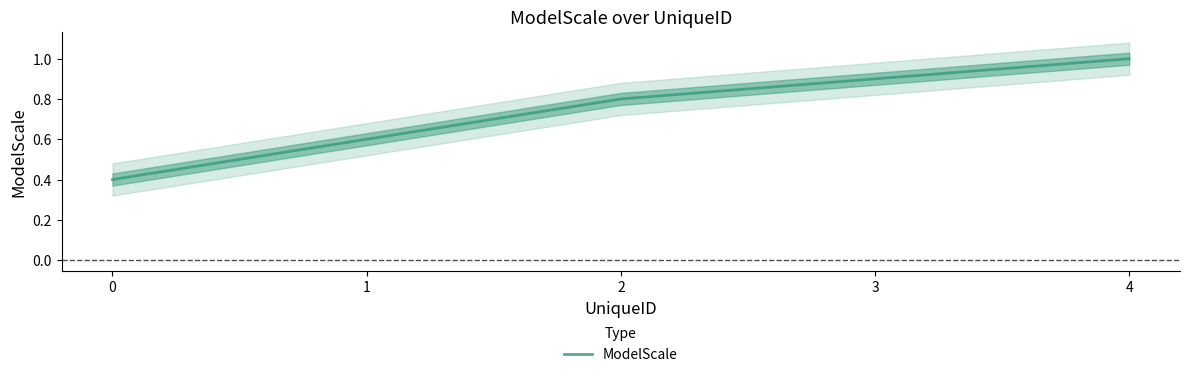

How many data points does each series have?

5